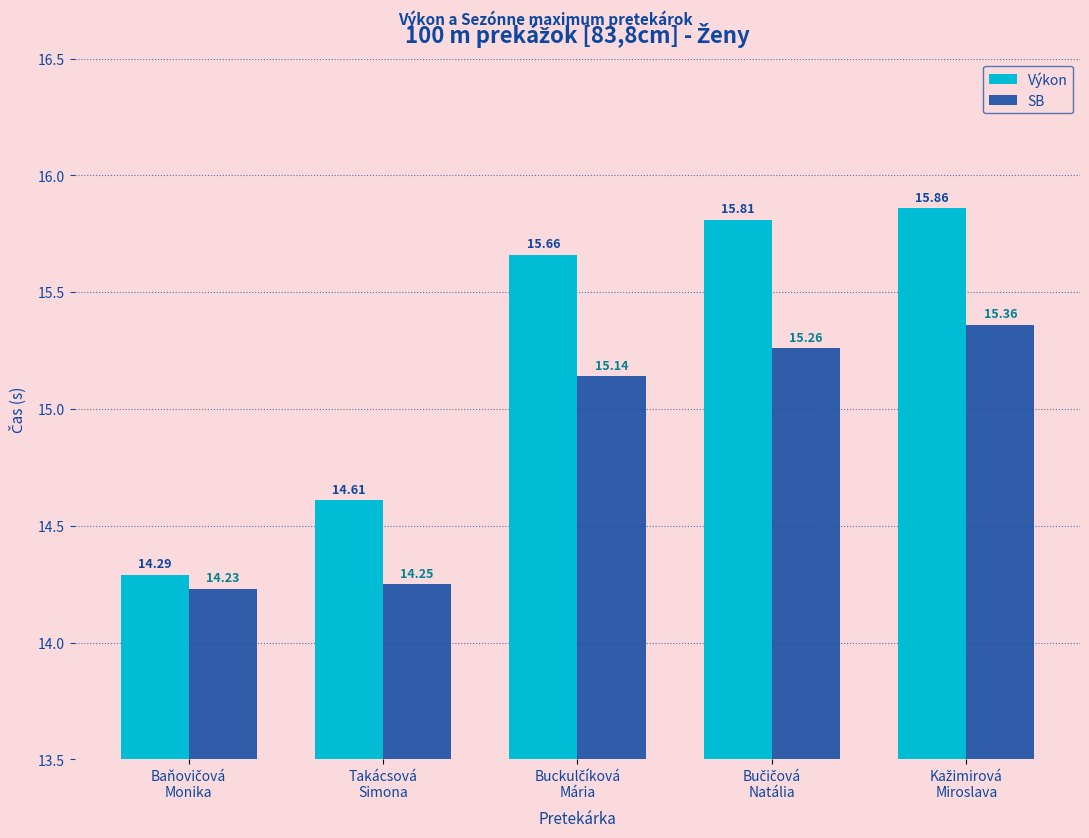

Which series has the widest spread of values?

Výkon